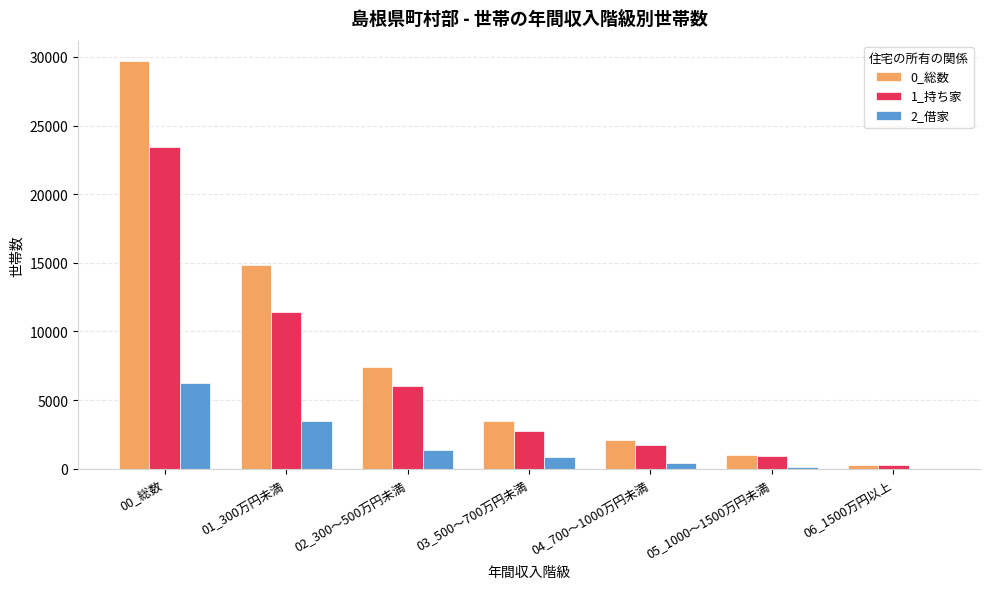

What is the sum of all 1_持ち家 values?

46390